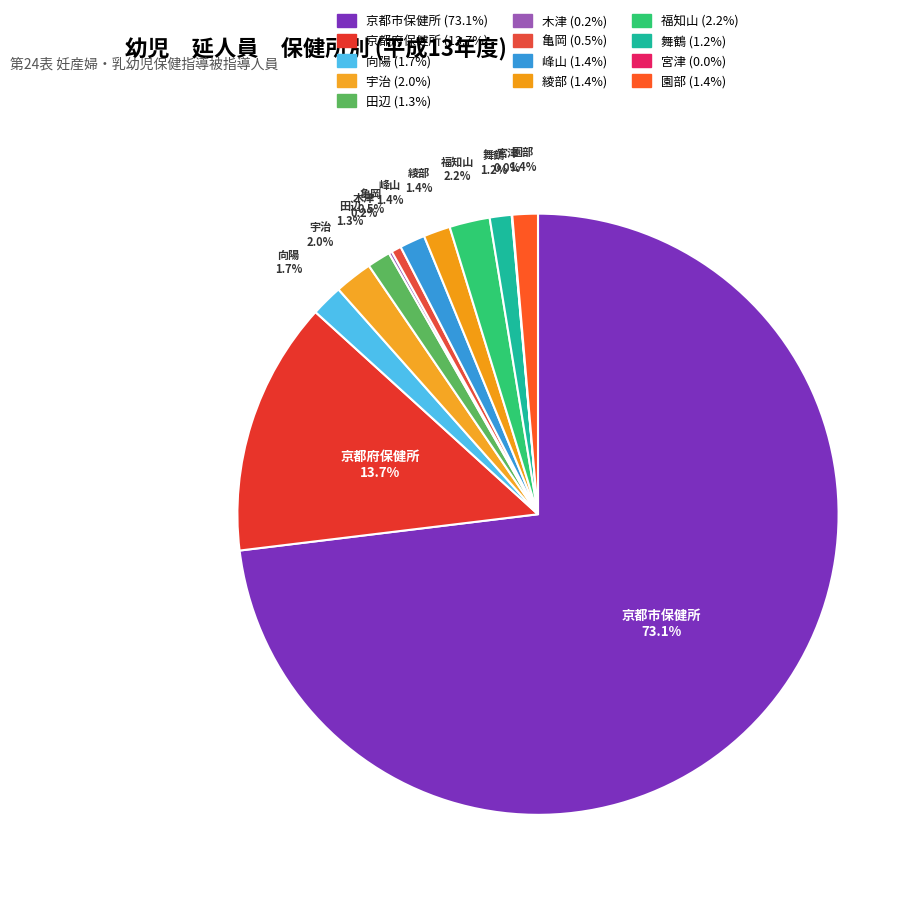

Is it true that 京都市保健所 is 86% of the pie?

False